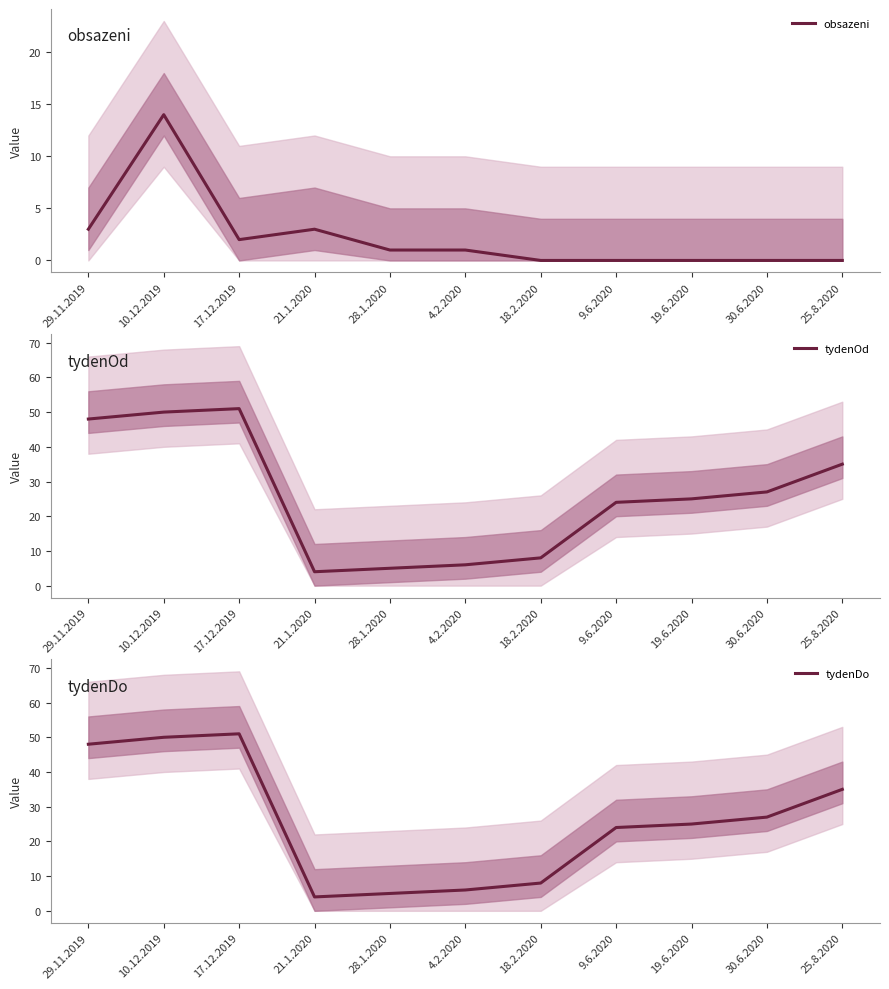

True or false: obsazeni has more than 0 points higher than both neighbors.

True